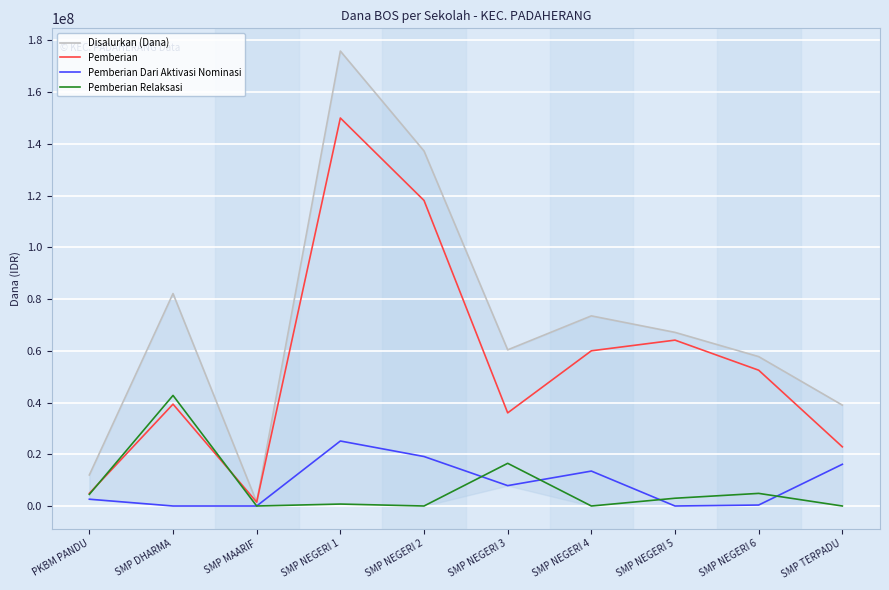

How many values in the Disalurkan (Dana) series exceed 67125000?

4